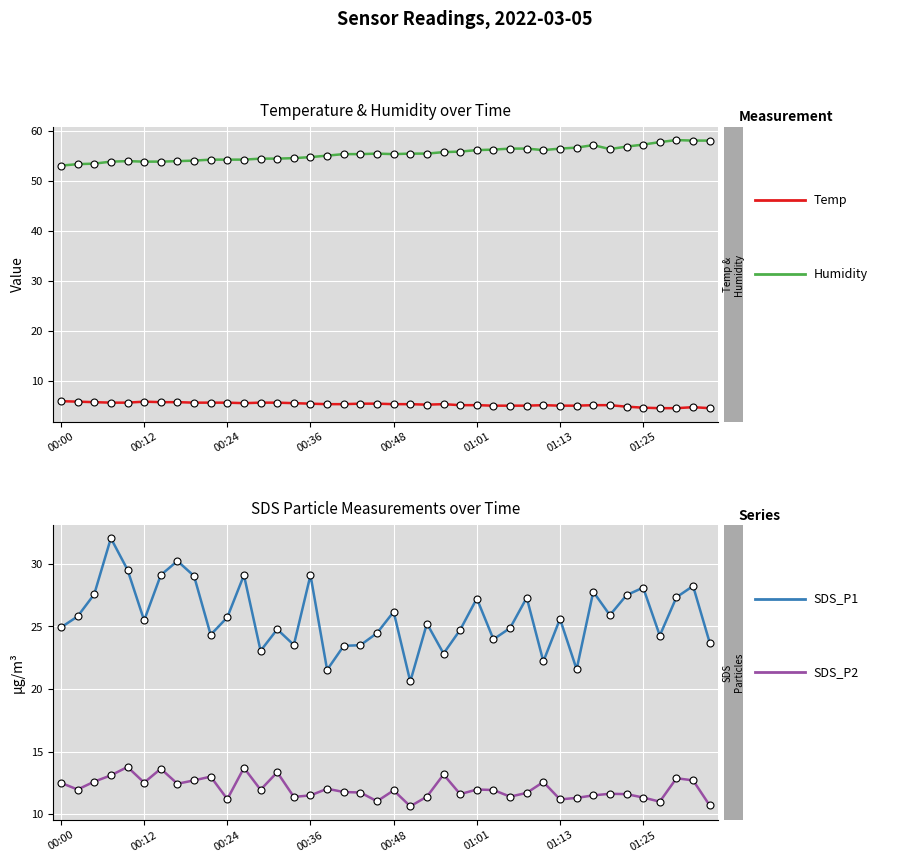

At how many categories does at least one series exceed 40?

40